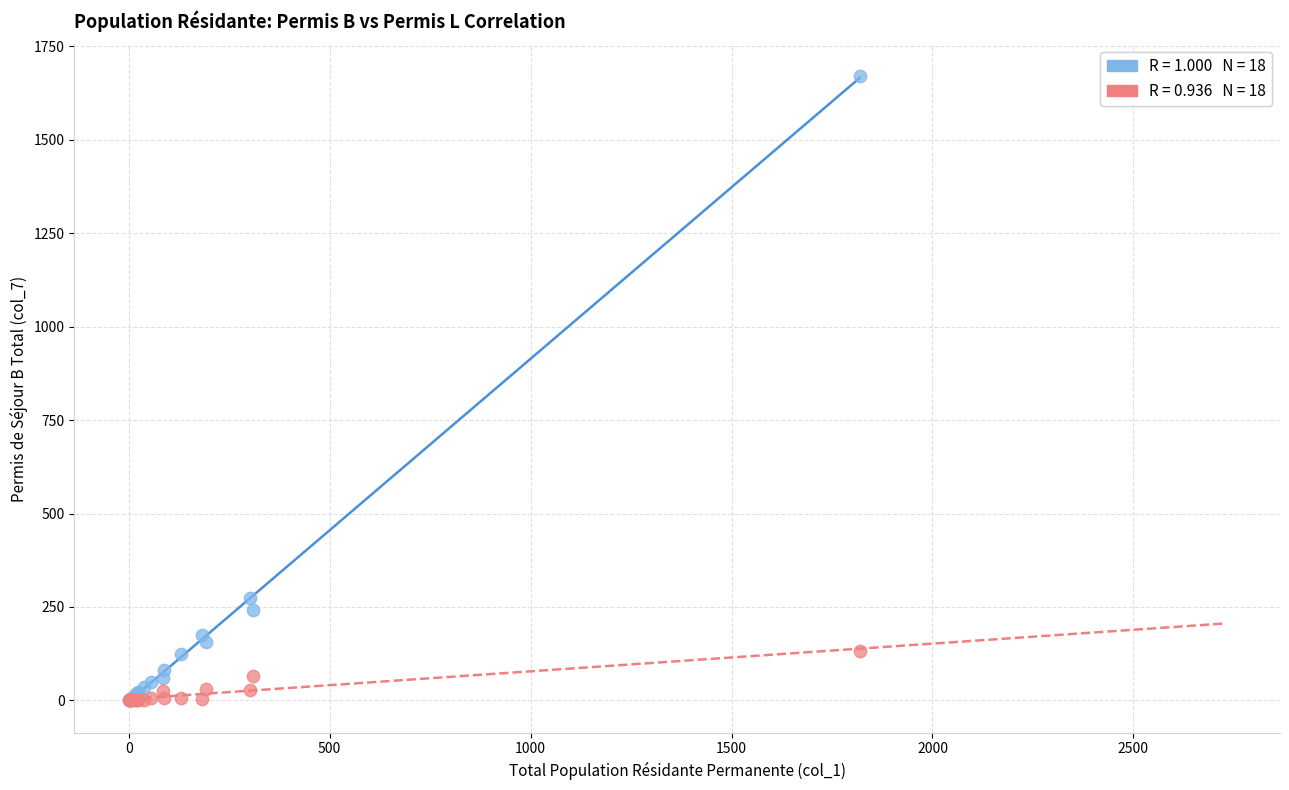

Across all series, what Y value is closest to 836?

274